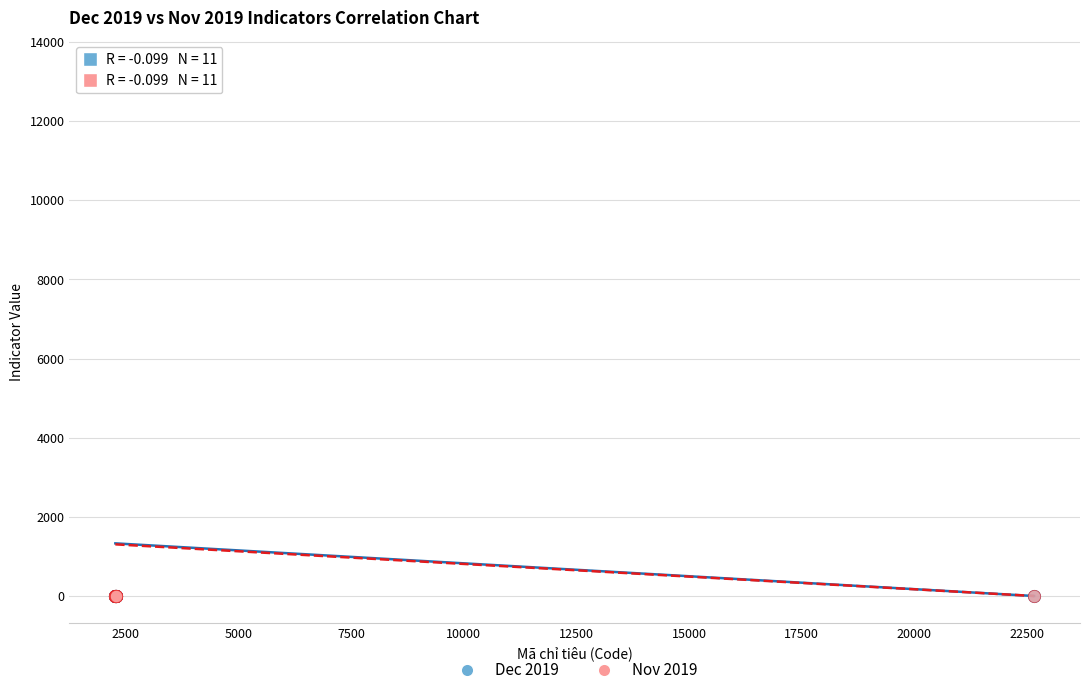

Across all series, what Y value is closest to 6681?

13113.0